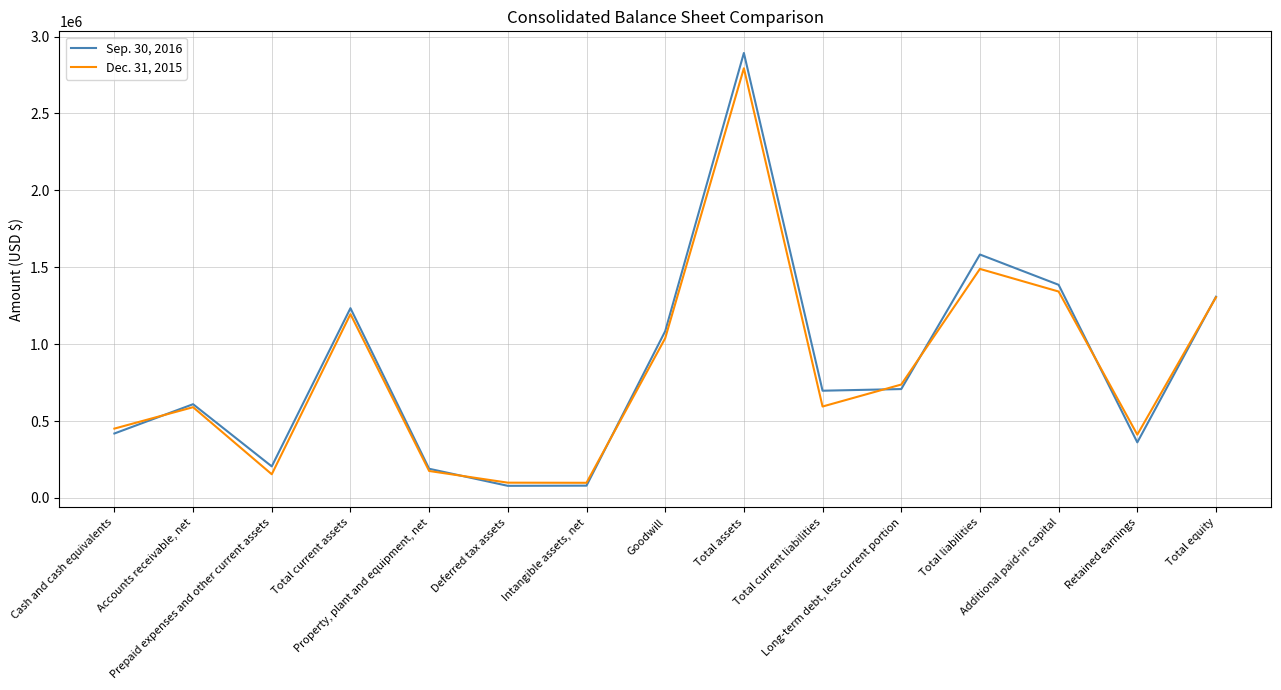

Rank the series by their average value, from highest to lowest.

Sep. 30, 2016, Dec. 31, 2015